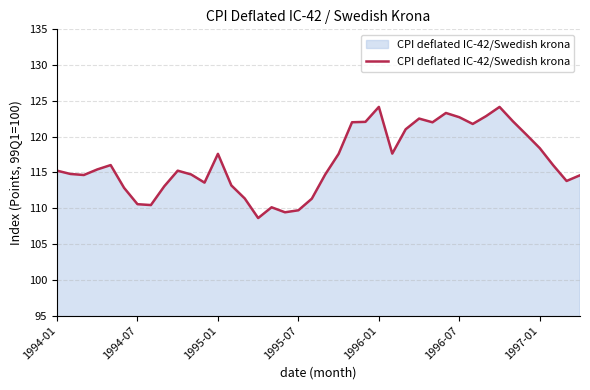

Count the number of values greater than 115.

22